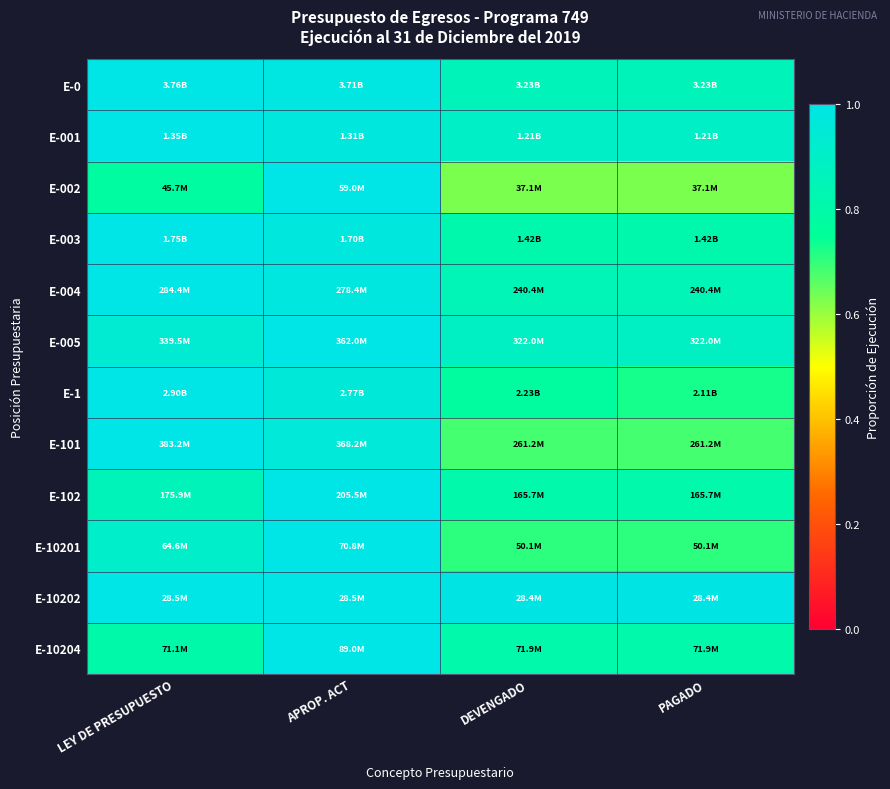

What is the greatest value displayed?

1.0